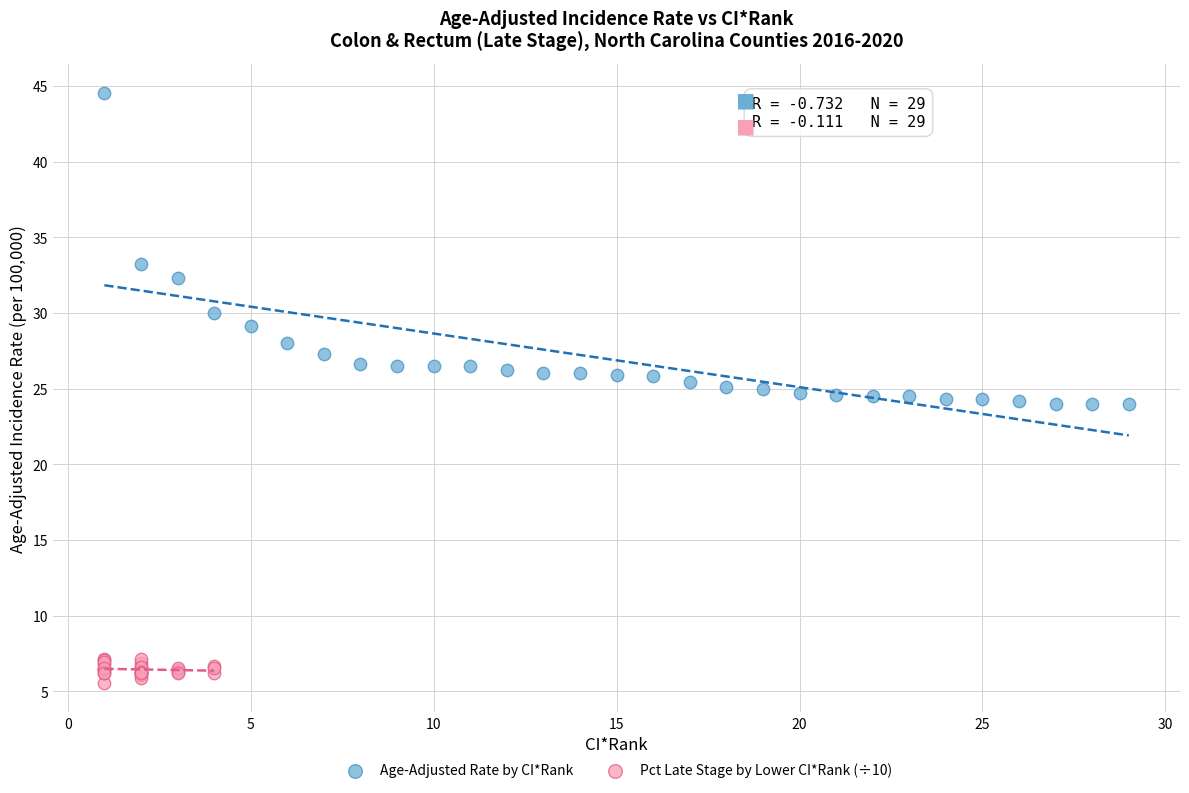

Which series reaches the maximum Y coordinate?

Age-Adjusted Rate by CI*Rank